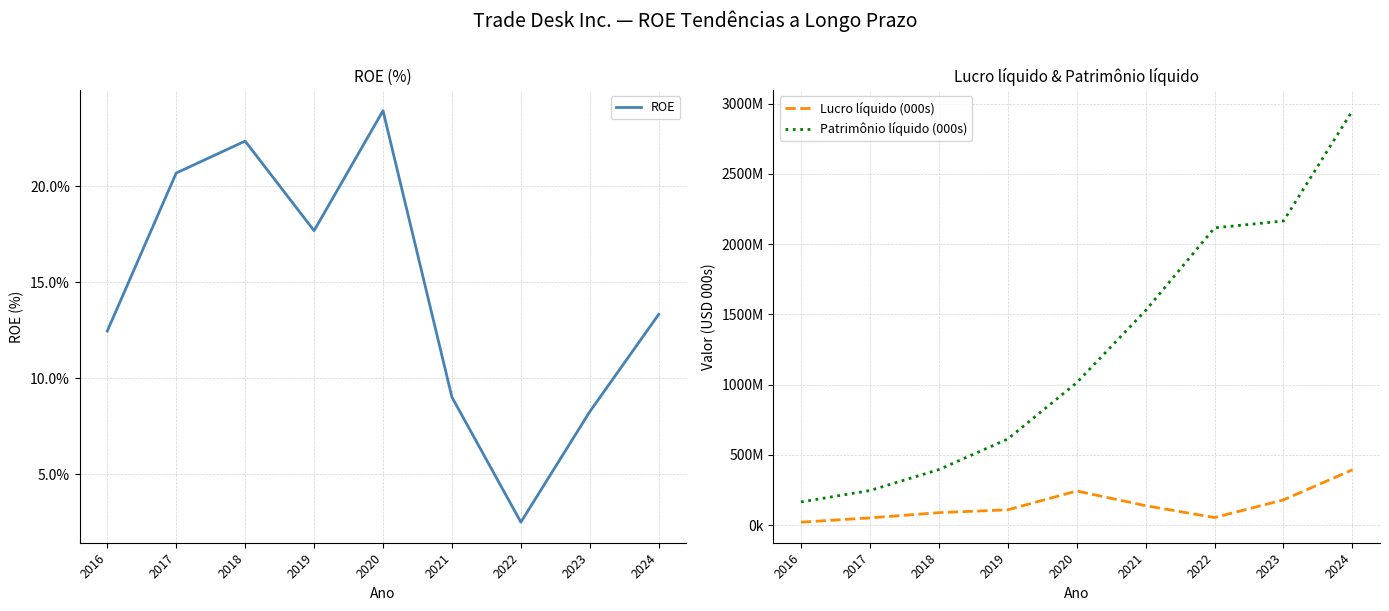

What is the spread (max minus min) of values at 2017?

245562.3